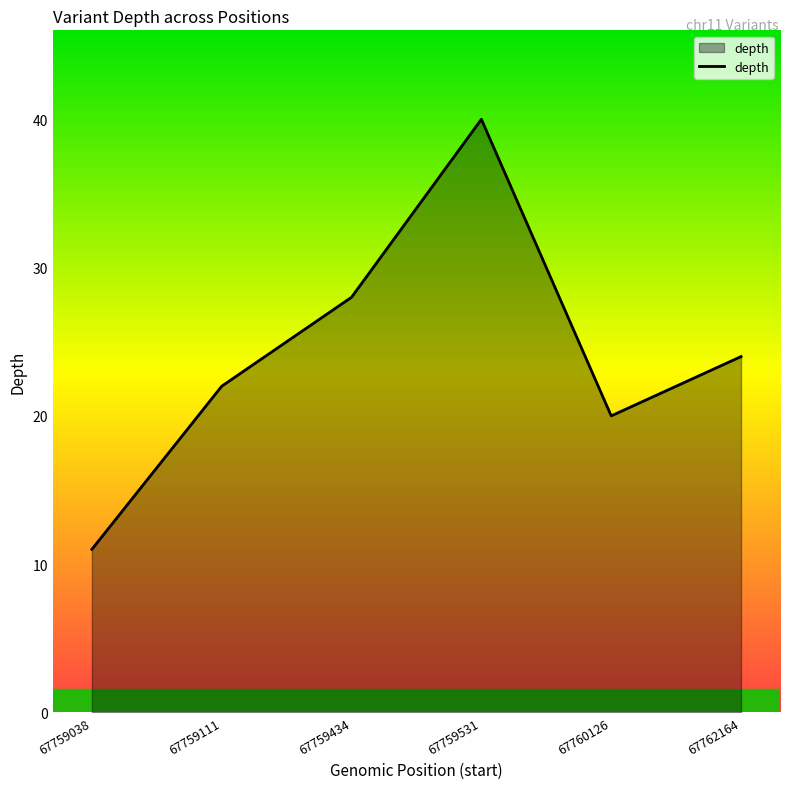

At which category does the data reach its first local valley?

67760126